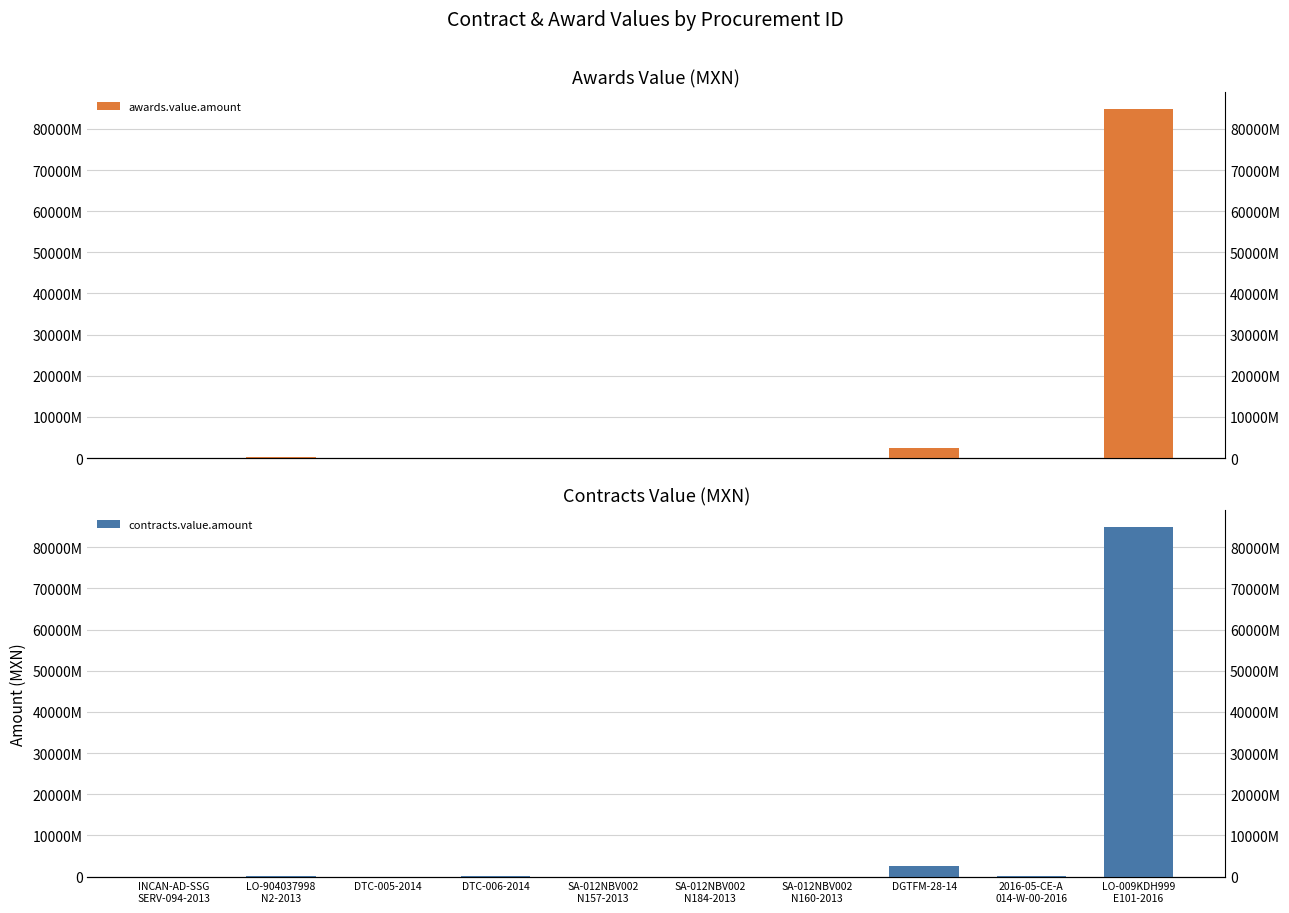

Which label corresponds to the smallest value in the chart?

SA-012NBV002
N157-2013